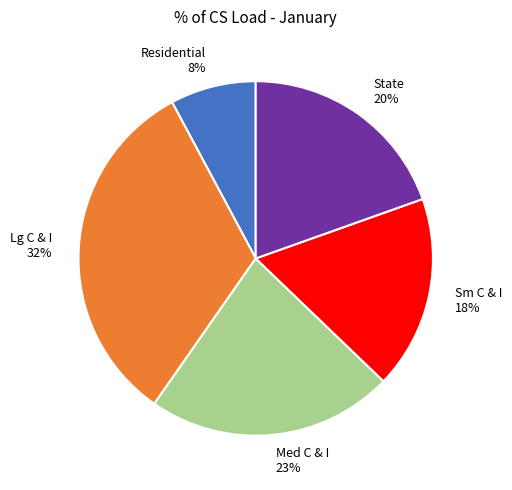

Does State account for over 50% of the chart?

No